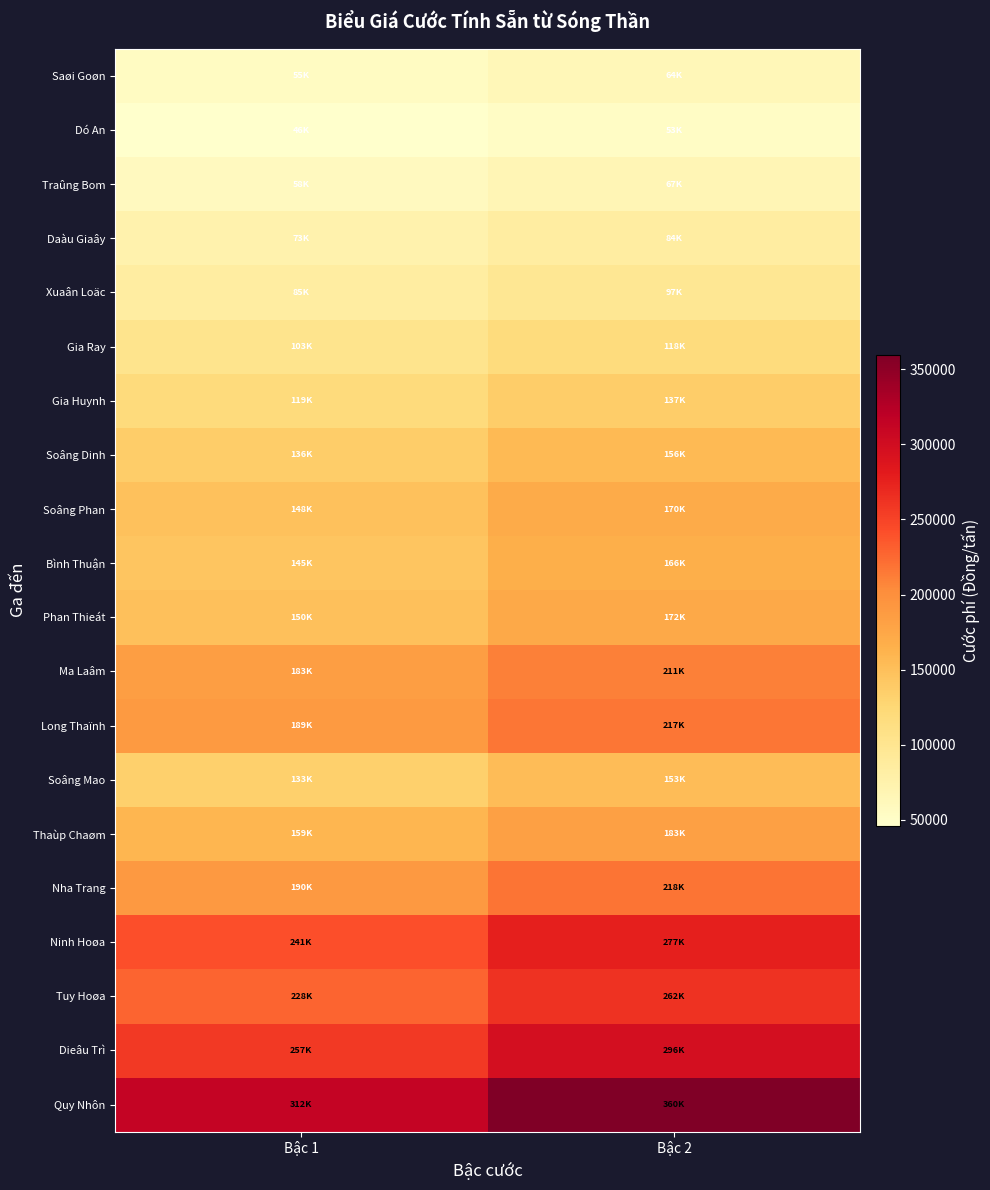

At Bậc 1, list the series in order from smallest to largest.

Dó An, Saøi Goøn, Traûng Bom, Daàu Giaây, Xuaân Loäc, Gia Ray, Gia Huynh, Soâng Mao, Soâng Dinh, Bình Thuận, Soâng Phan, Phan Thieát, Thaùp Chaøm, Ma Laâm, Long Thaïnh, Nha Trang, Tuy Hoøa, Ninh Hoøa, Dieâu Trì, Quy Nhôn